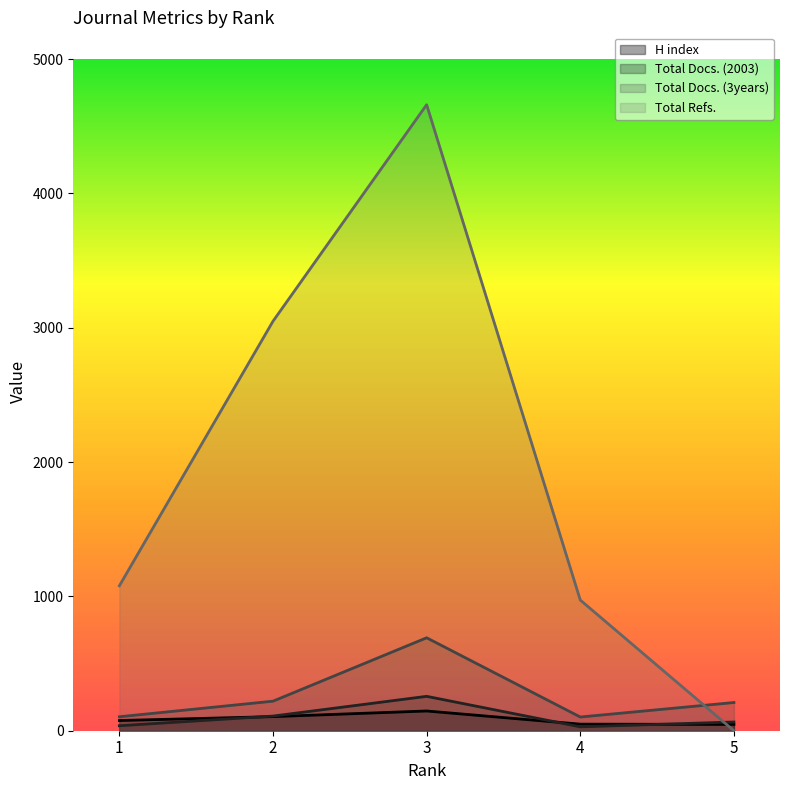

What is the value of the Total Docs. (3years) point at the 5th from the left?

210